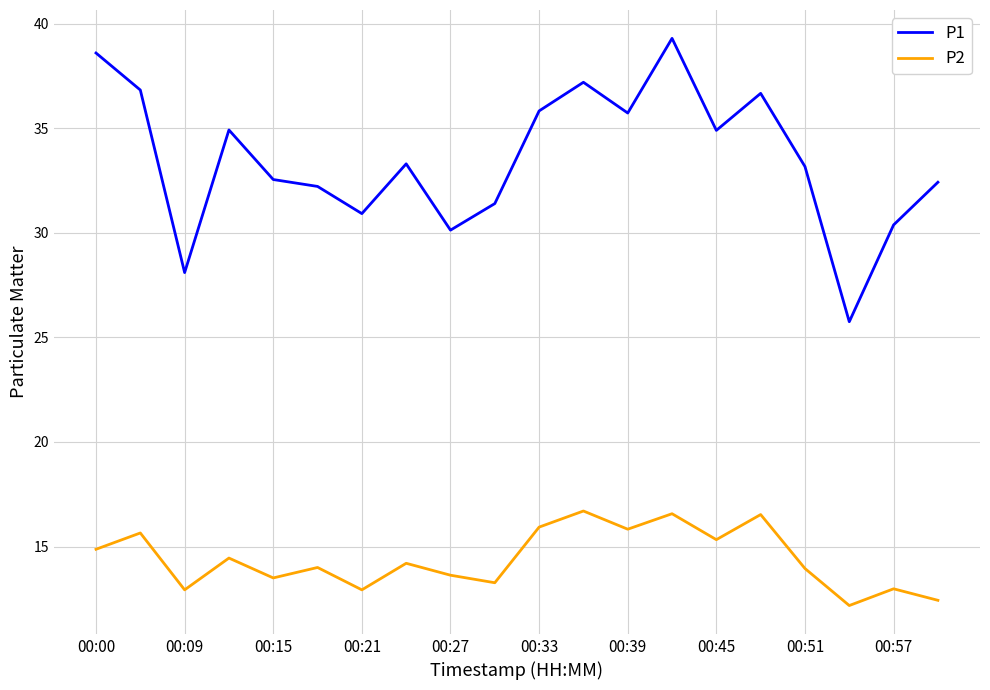

True or false: P2 and P1 cross at least once.

False